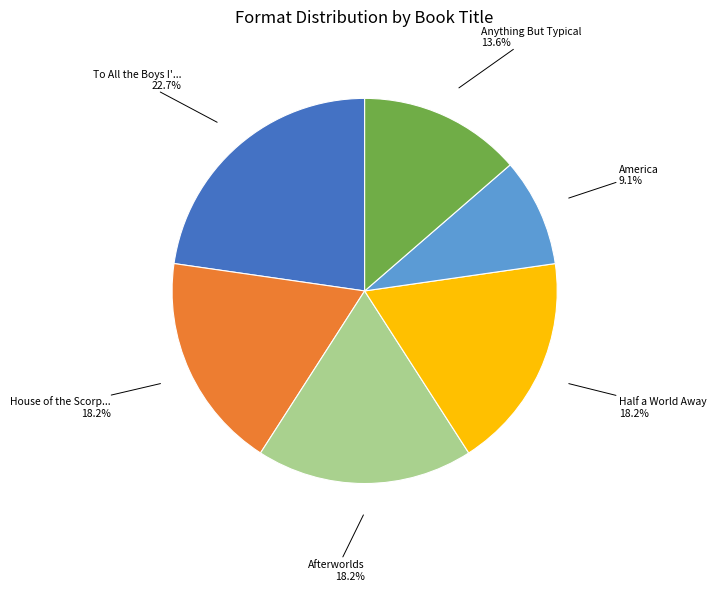

Is there any slice that represents more than half of the pie?

No